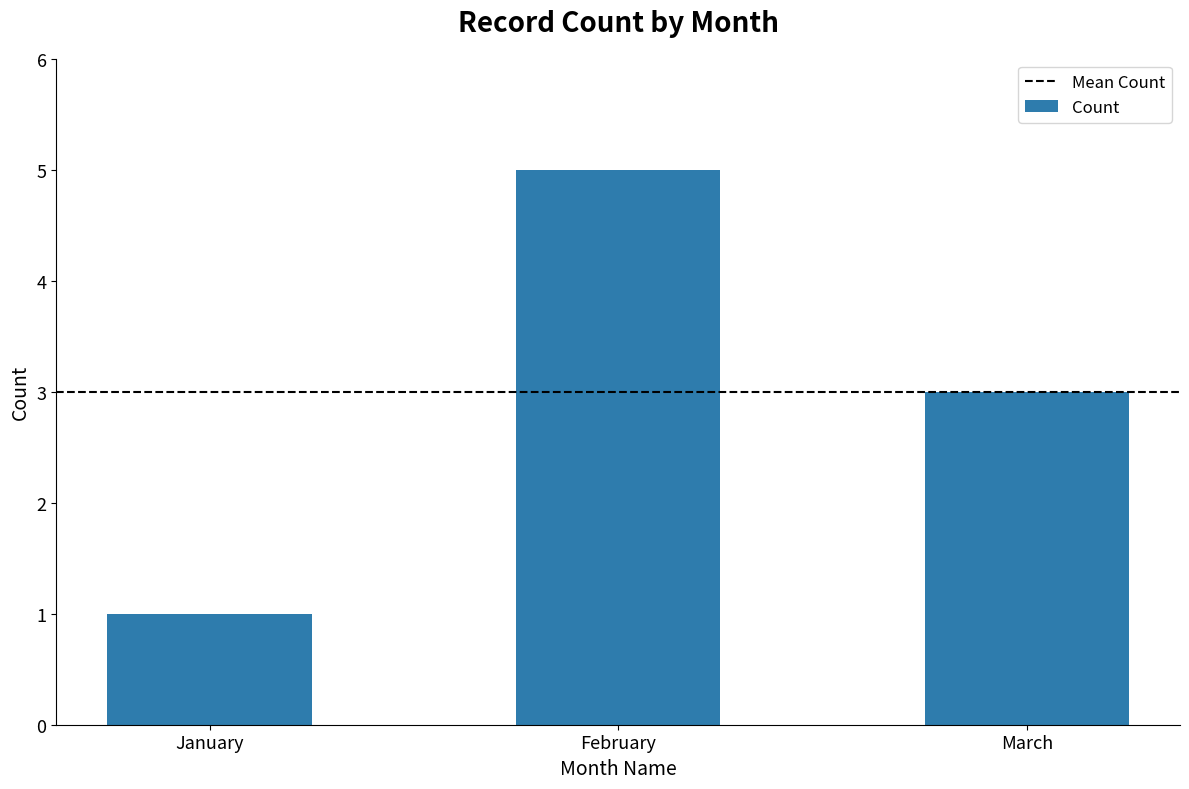

Rank the categories by value from highest to lowest.

February, March, January